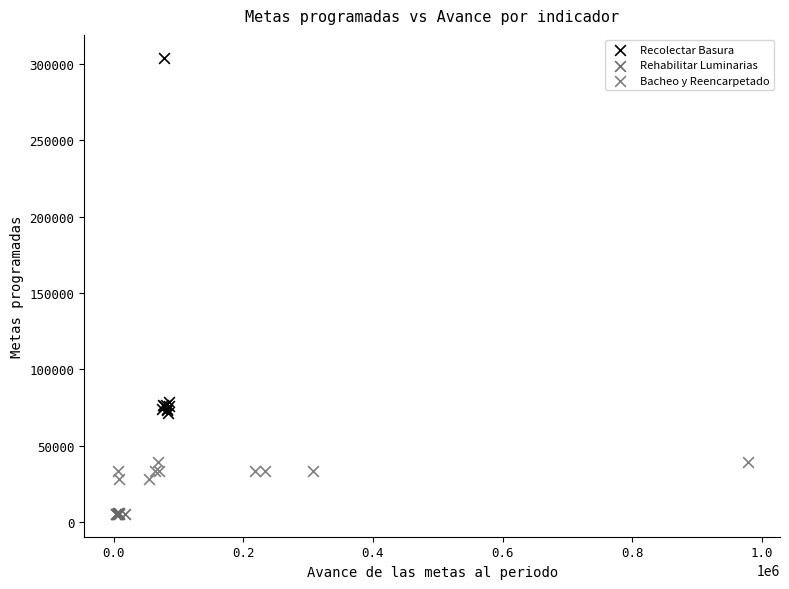

Which series has the largest Y range (max minus min)?

Recolectar Basura